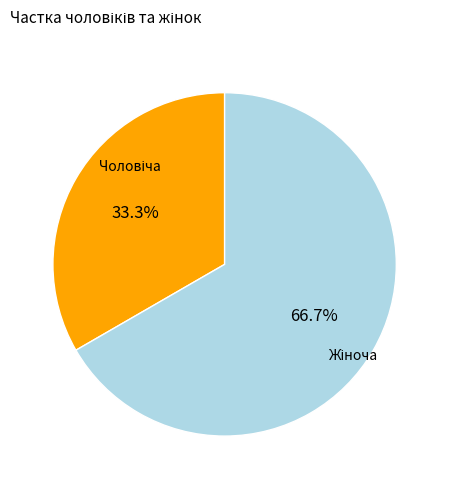

Does any single category account for the majority?

Yes